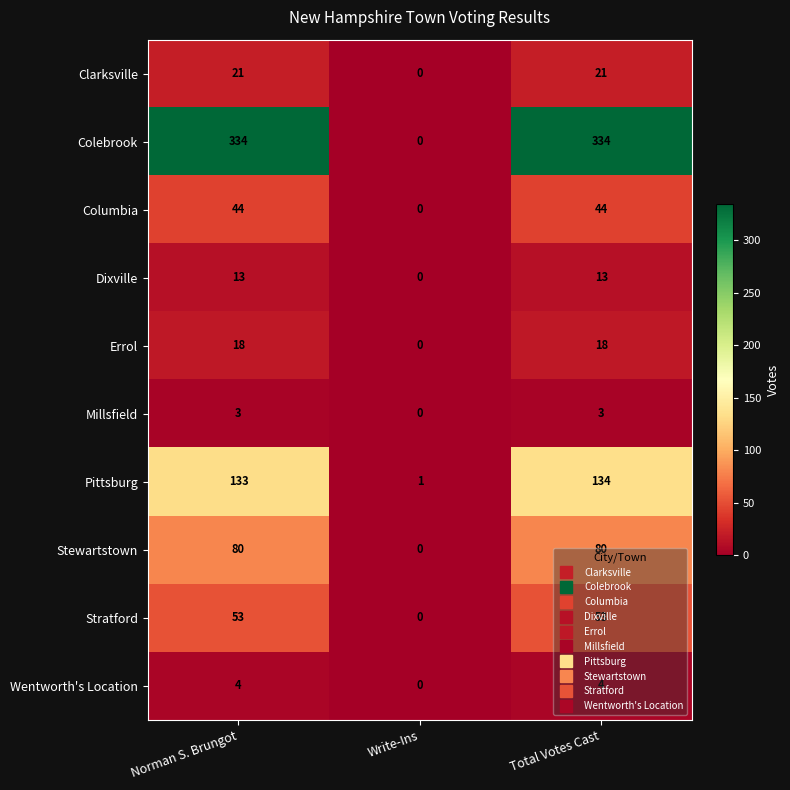

The Millsfield series shows 3 at Total Votes Cast. True or false?

True